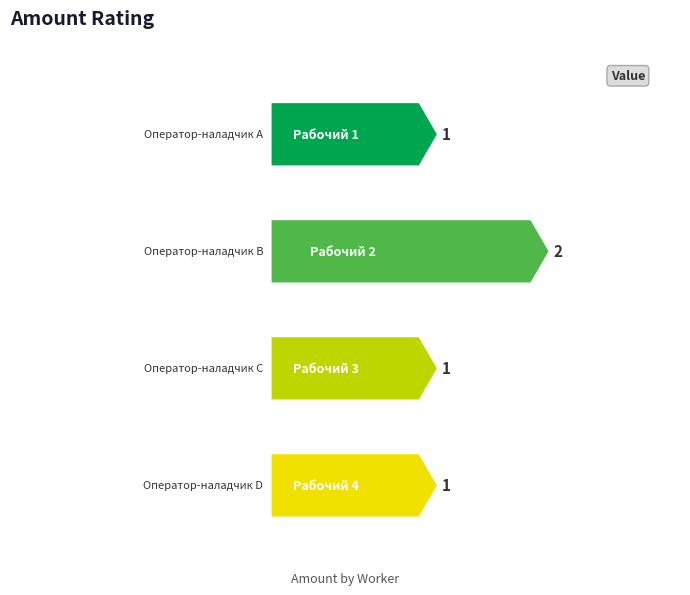

Approximately how many times larger is the value at Рабочий 3 compared to Рабочий 4?

1.0